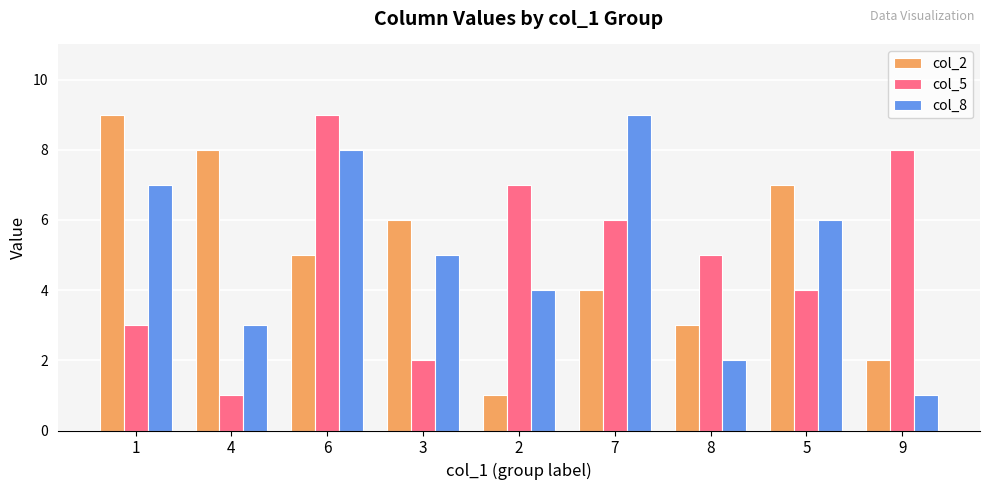

The value of col_2 at 9 is 2. True or false?

True